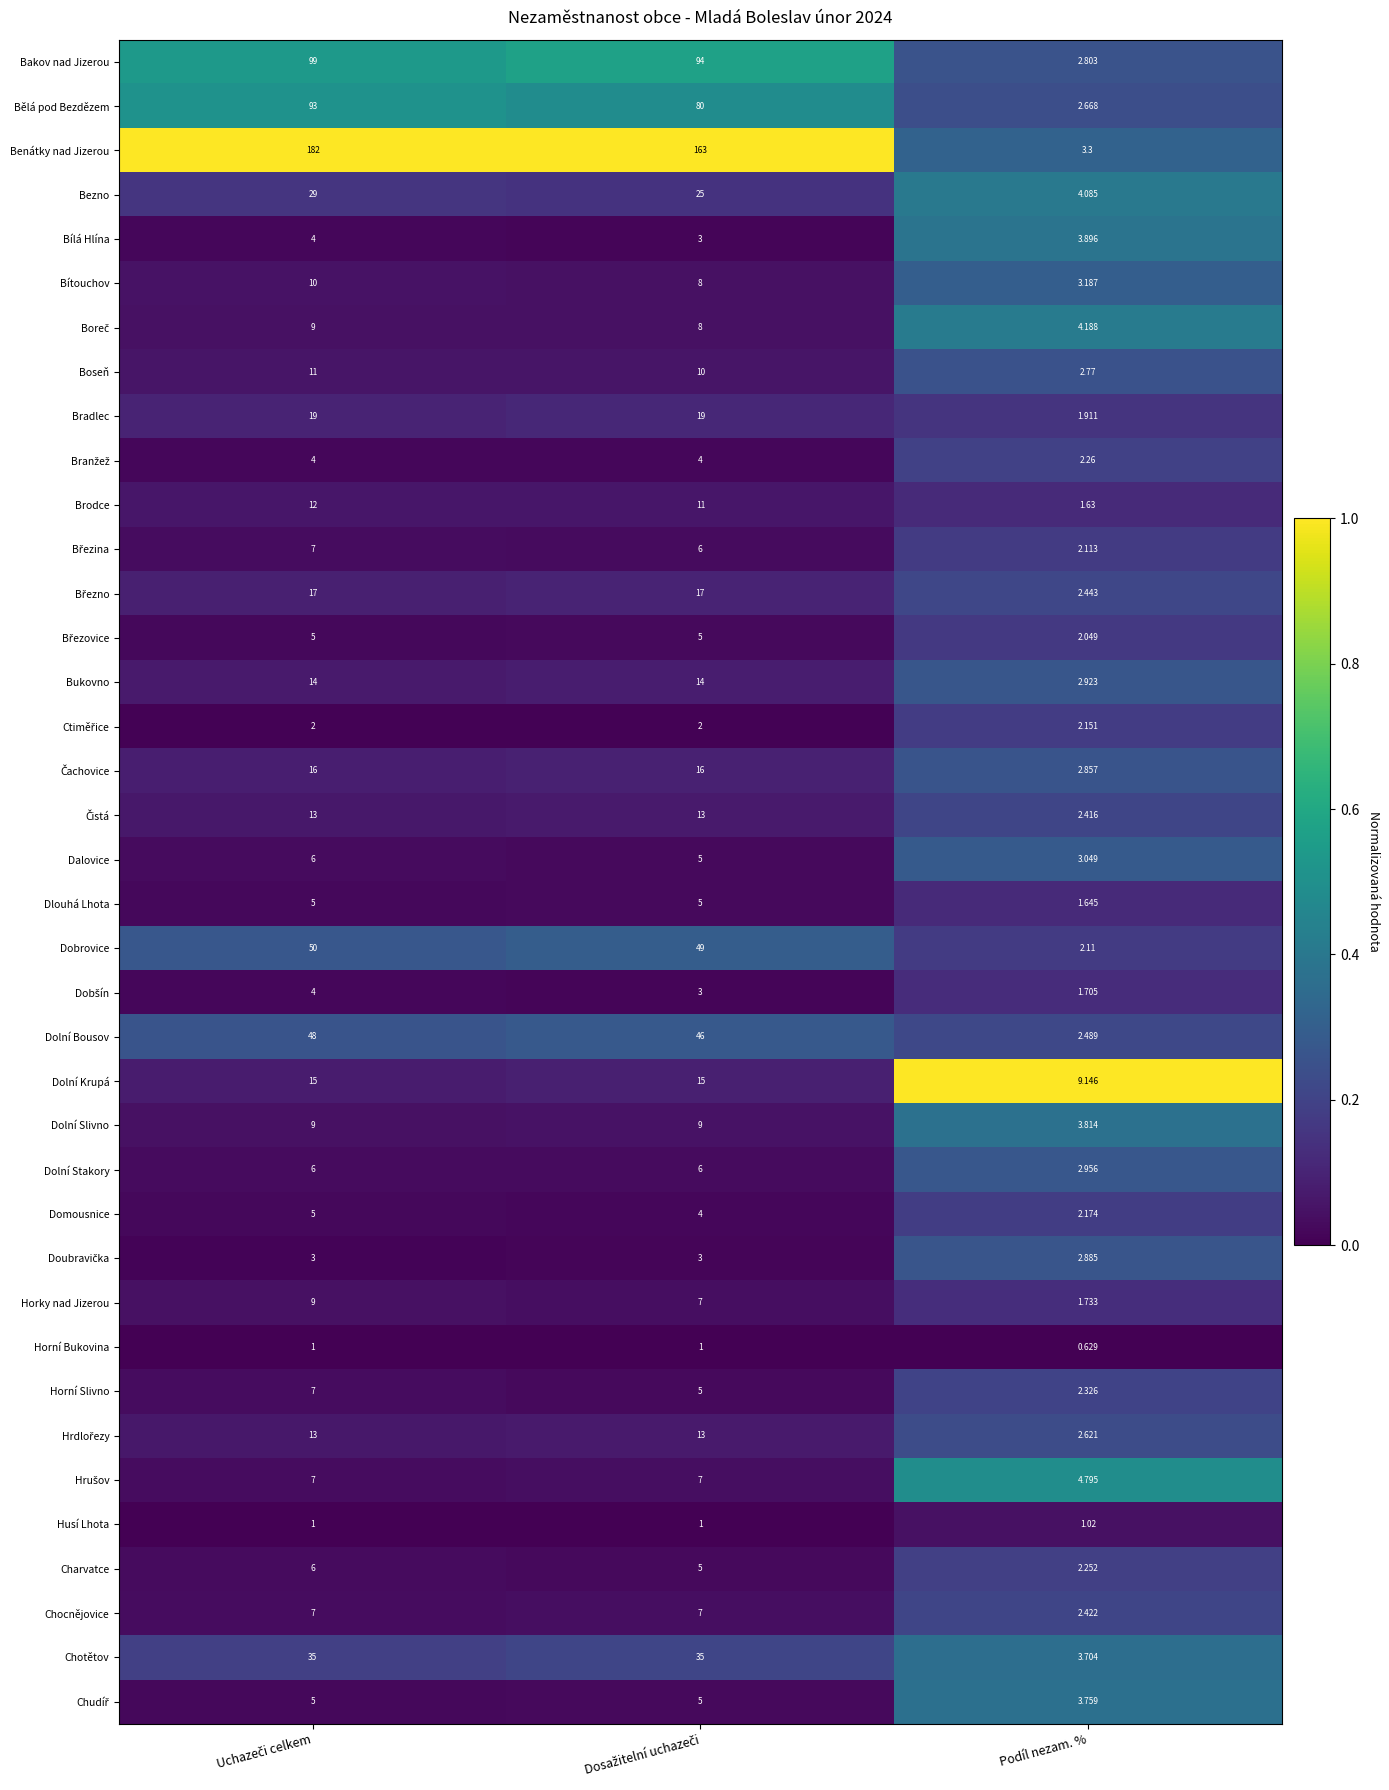

Which series has the widest spread of values?

Benátky nad Jizerou